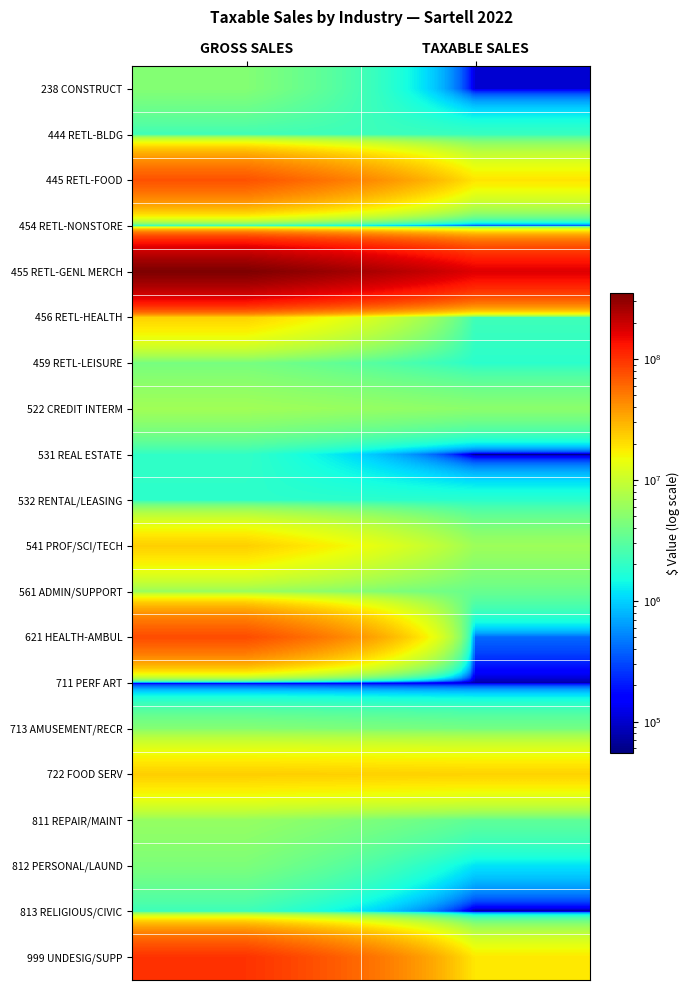

What is the greatest value displayed?

353181548